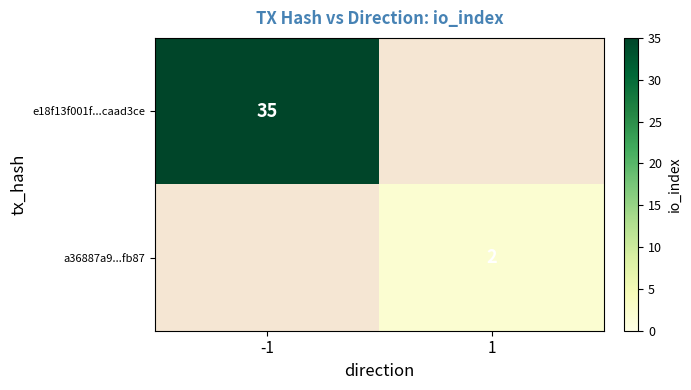

Is it true that a36887a9...fb87 equals 3 at 1?

False